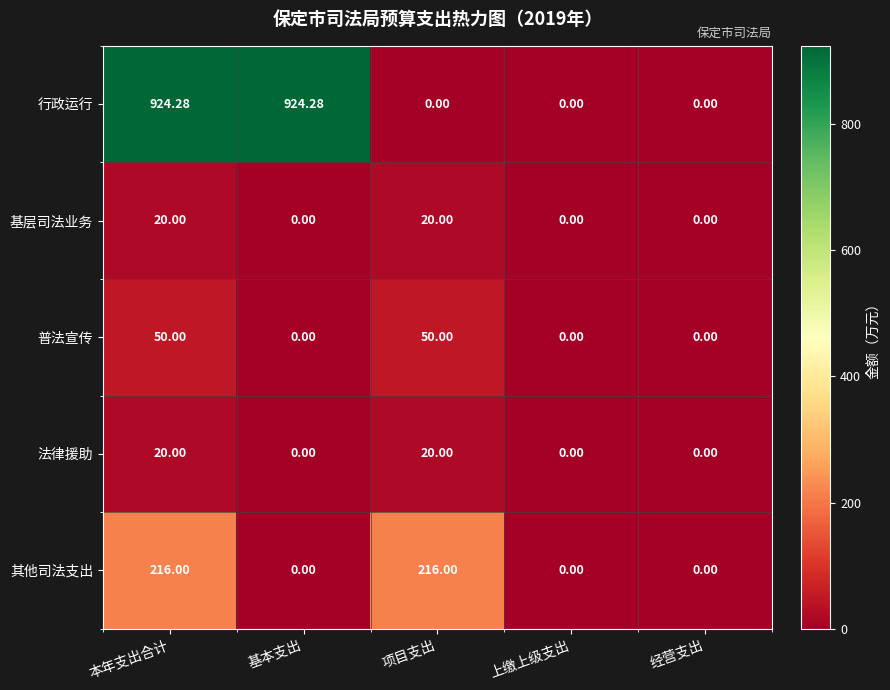

Which series has the largest total across all categories?

行政运行